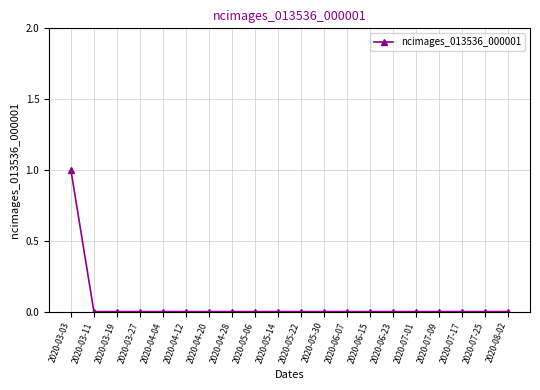

At which category does the chart reach its peak across all series?

2020-03-03